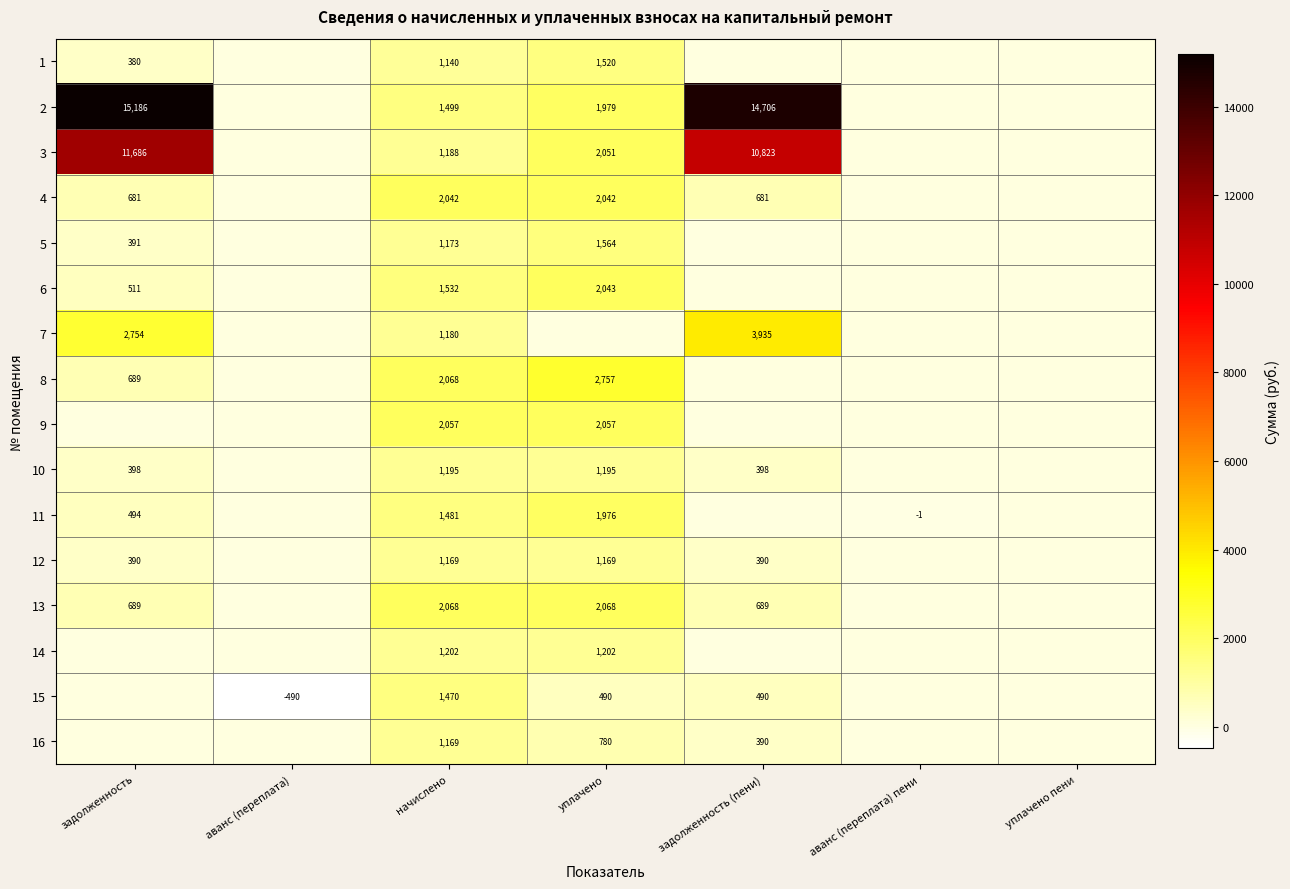

What is the greatest value displayed?

15185.5